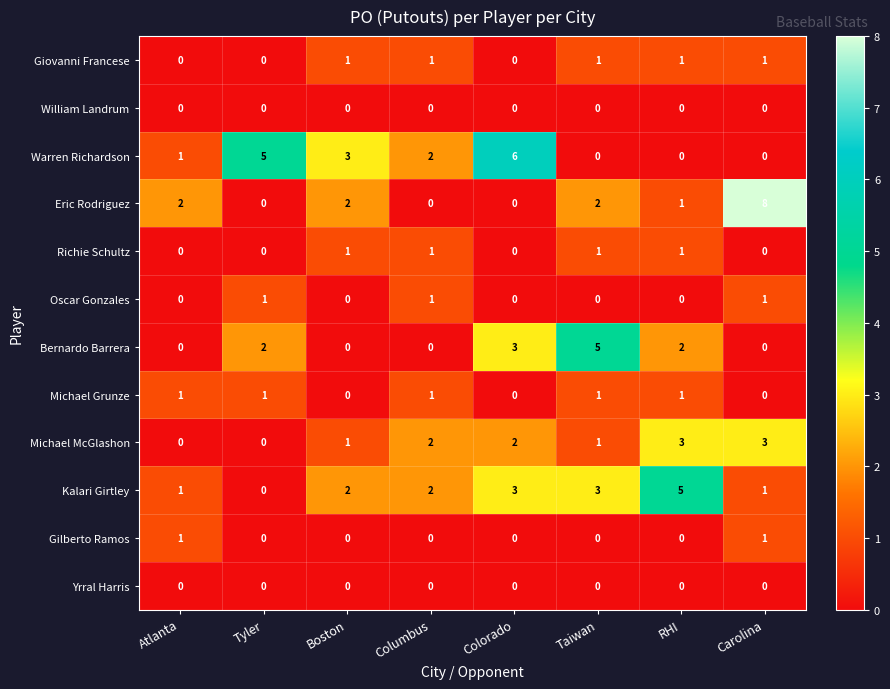

At which category is the sum across all series the highest?

Carolina